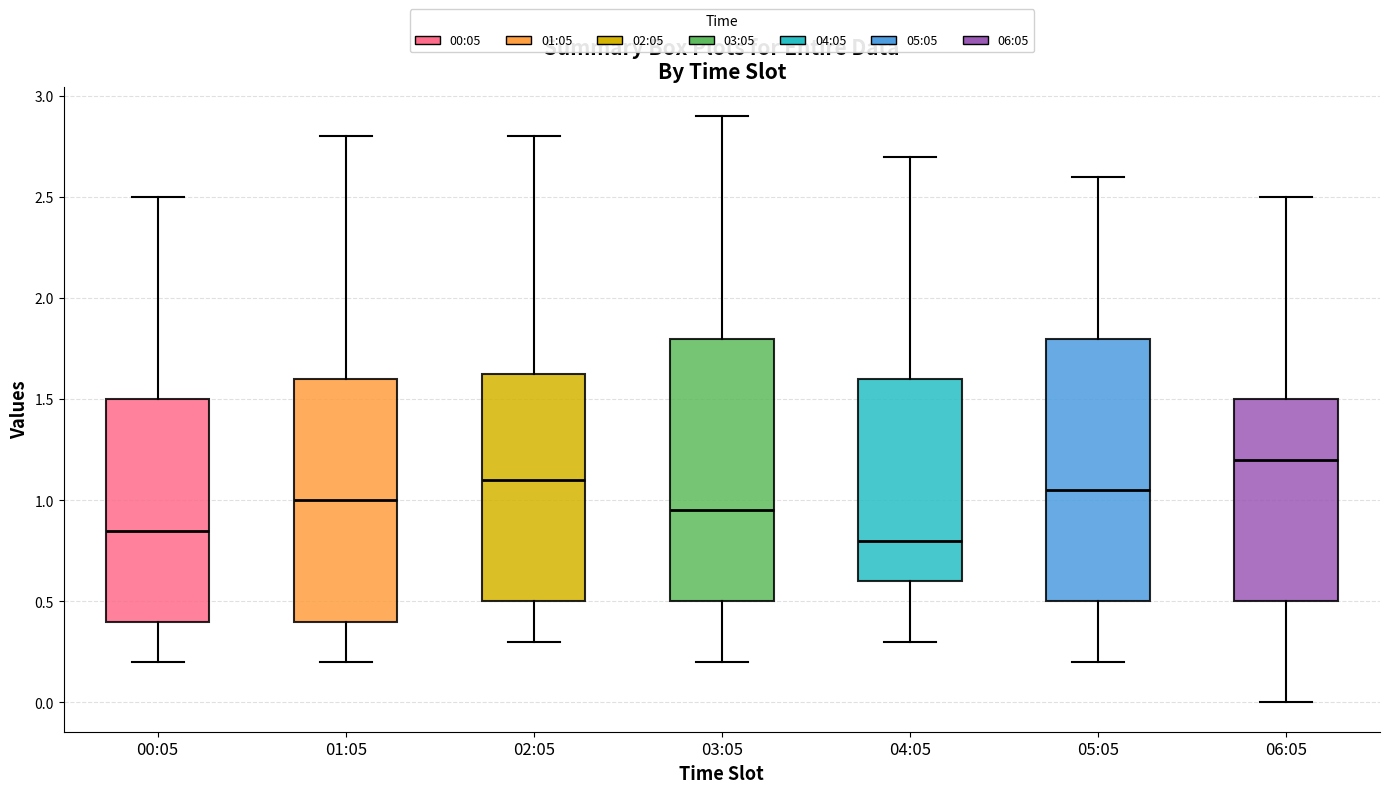

Where does the median line of the box for 04:05 sit on the y-axis? The values are not printed on the chart, so give them approximately, as read against the axis.

0.80